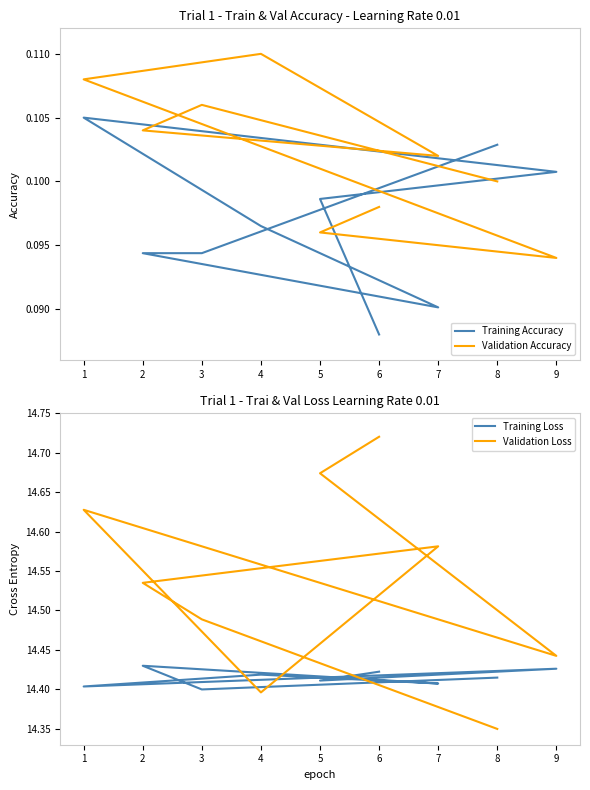

What is the value of the Training Loss point at the 8th from the left?

14.4